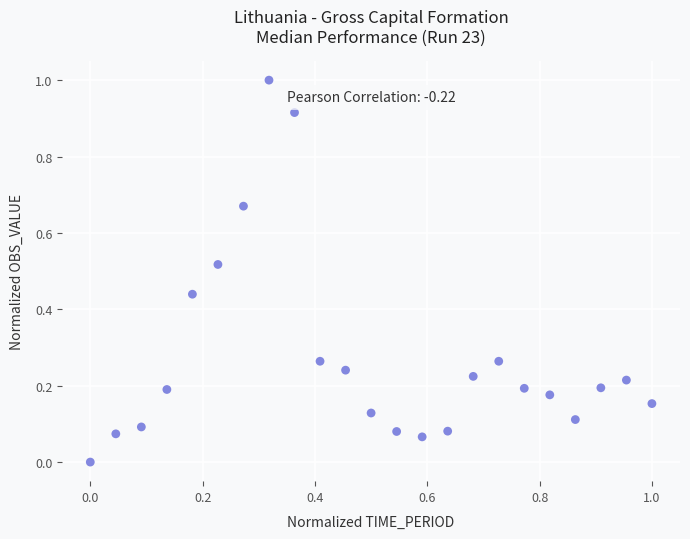

What is the range of Y values (max minus min)?

1.0